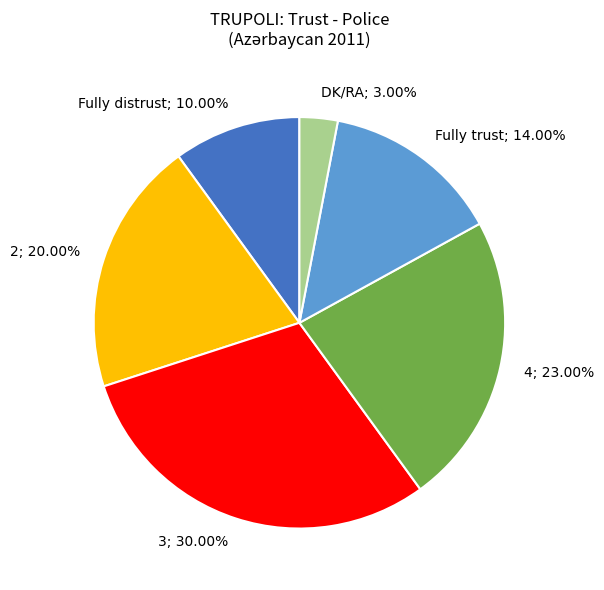

What is the smallest slice in the pie chart?

DK/RA